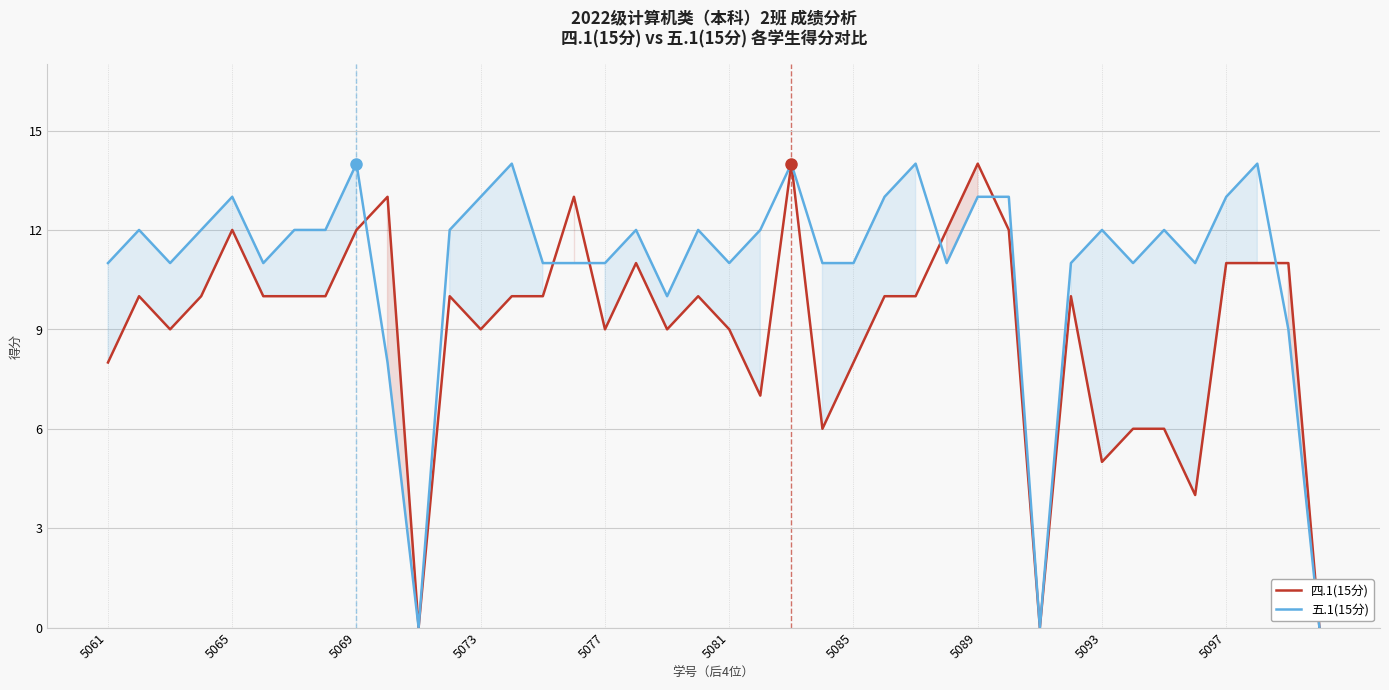

What is the average value of the 四.1(15分) series?

9